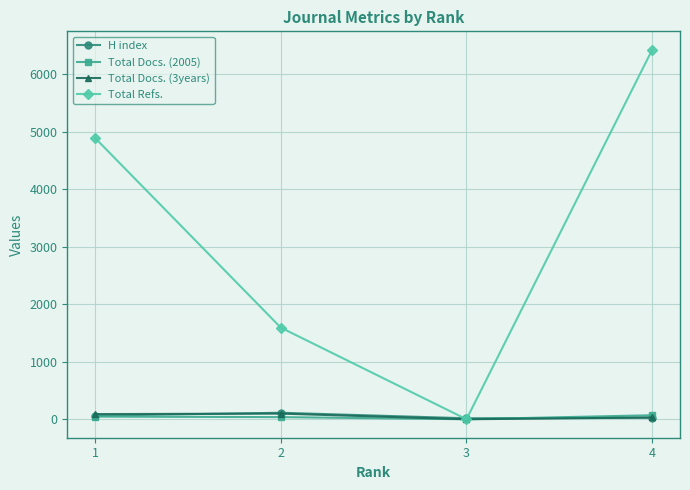

Which series has the largest total across all categories?

Total Refs.